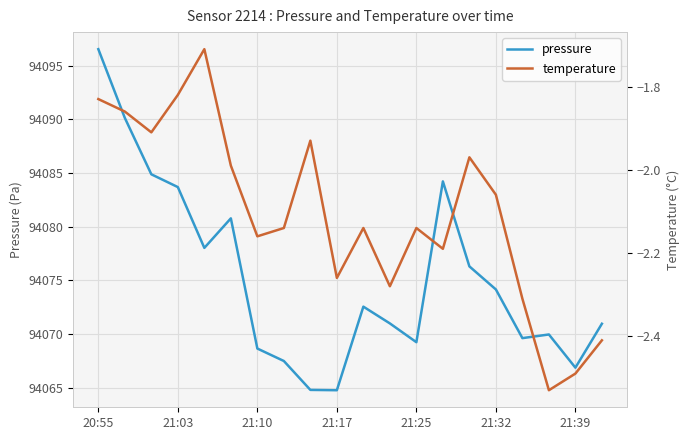

True or false: temperature and pressure intersect in this chart.

False